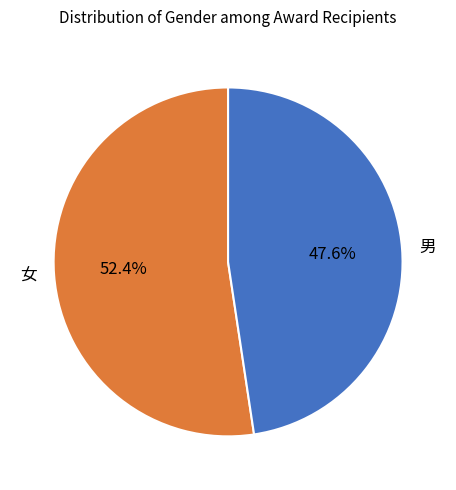

Is there any slice that represents more than half of the pie?

Yes